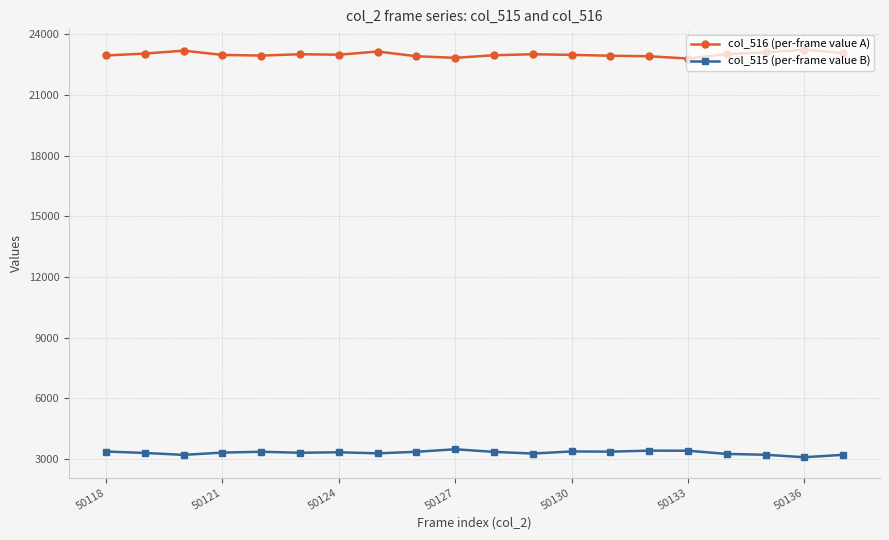

What is the minimum value shown in the chart?

3082